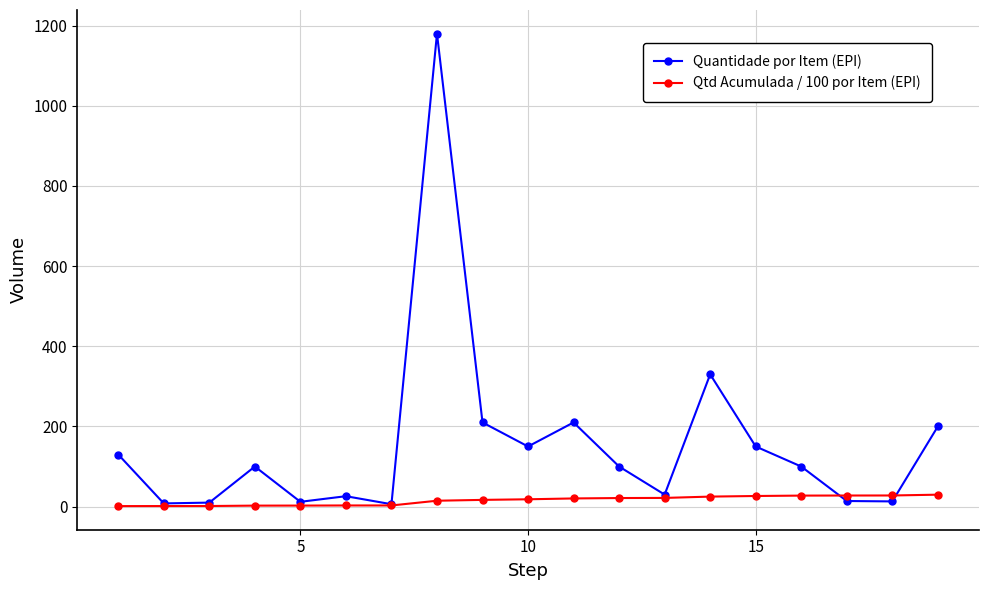

What is the value of the Qtd Acumulada / 100 por Item (EPI) point at the 15th from the left?

26.5